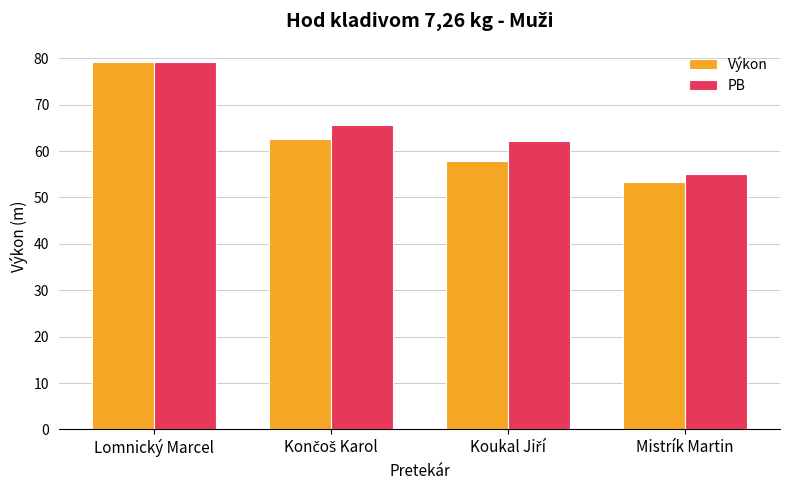

How many bars are there in each group?

2